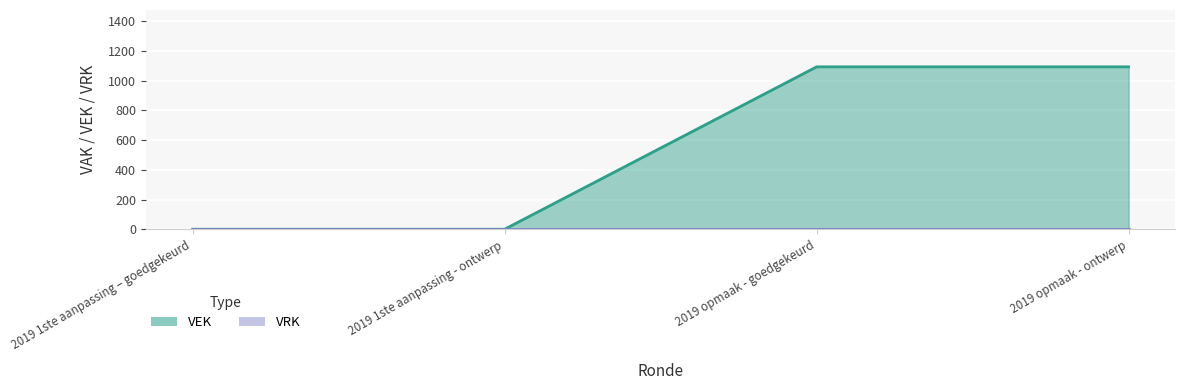

What is the greatest value displayed?

1093